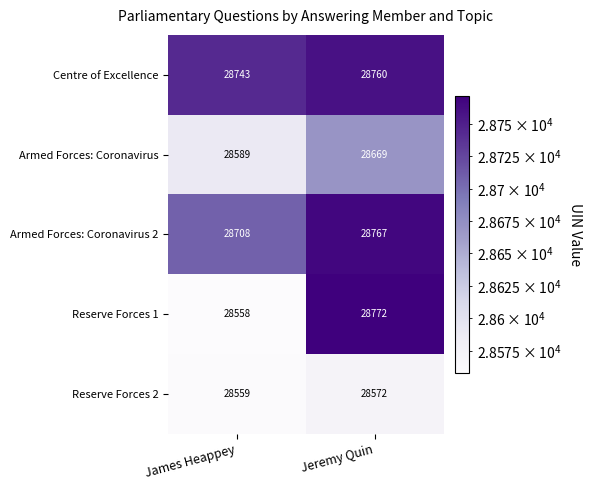

Rank the series at James Heappey from highest to lowest value.

Centre of Excellence, Armed Forces: Coronavirus 2, Armed Forces: Coronavirus, Reserve Forces 2, Reserve Forces 1